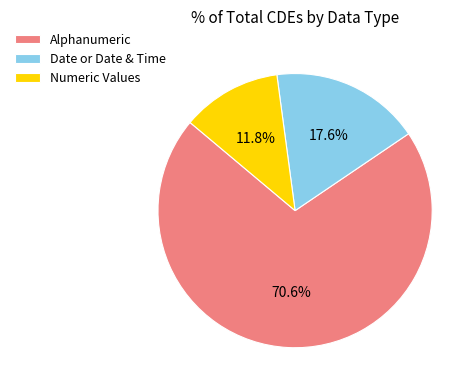

Which has a higher value, Alphanumeric or Date or Date & Time?

Alphanumeric